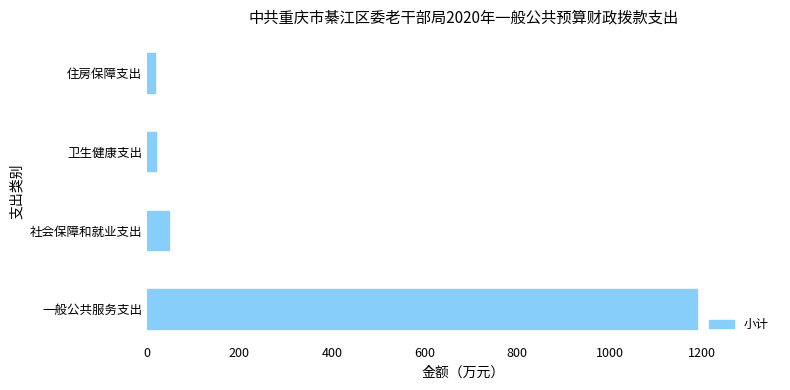

What is the sum of all values?

1273.7